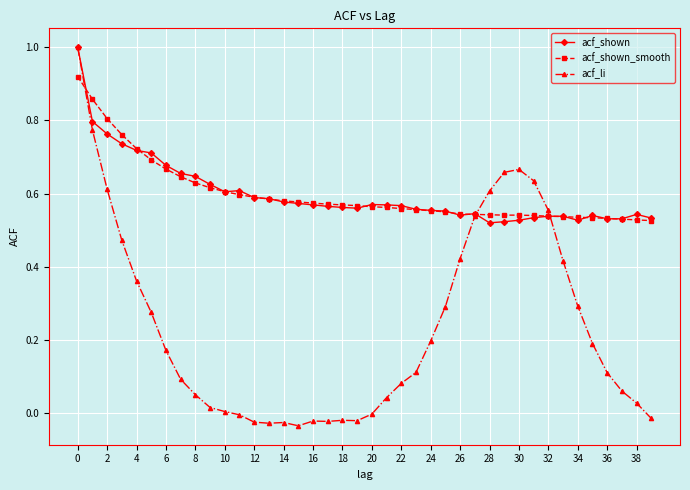

What is the highest value of the acf_shown series?

1.0